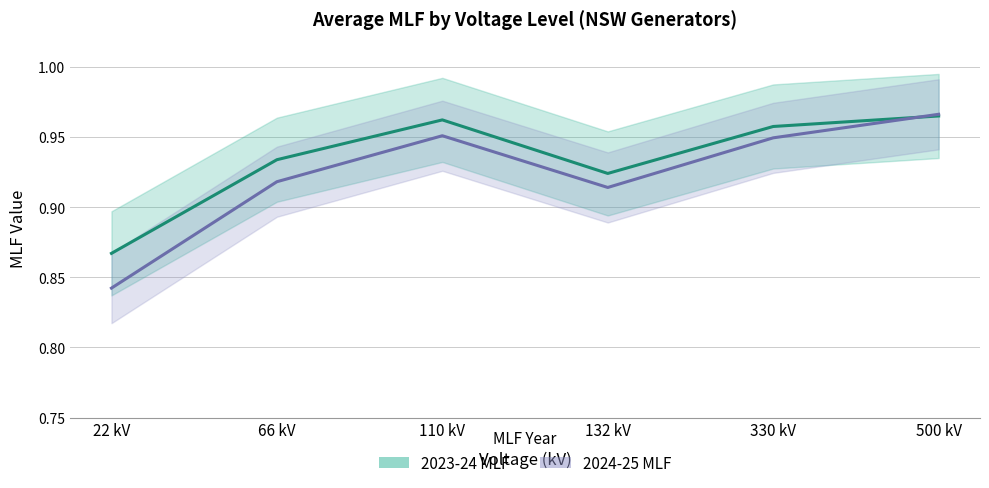

The value of 2023-24 MLF at 500 kV is 1.0. True or false?

True